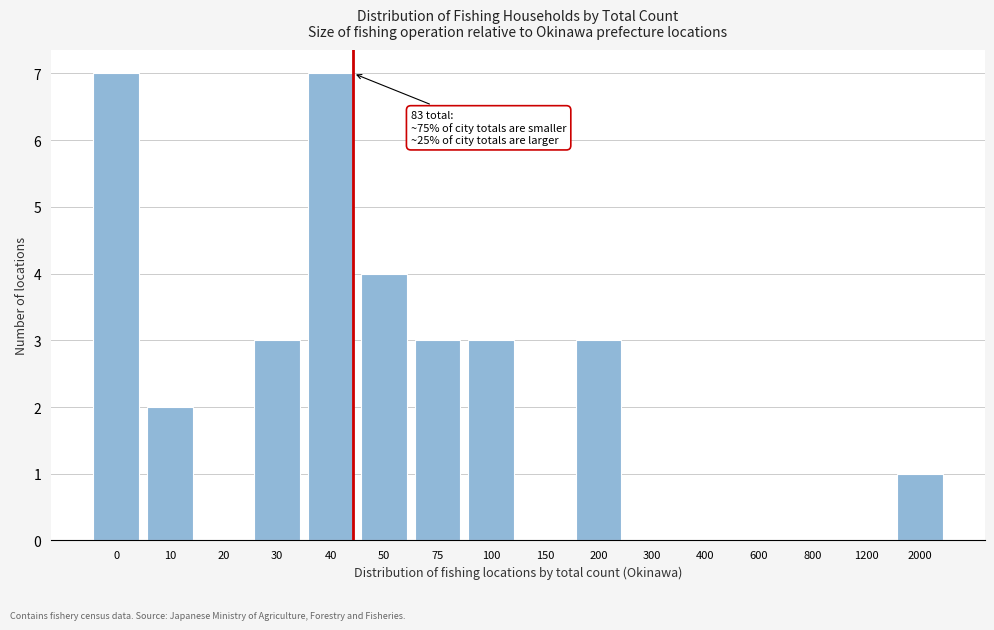

Reading left to right, what are all the values shown in this chart?

0=7	10=2	20=0	30=3	40=7	50=4	75=3	100=3	150=0	200=3	300=0	400=0	600=0	800=0	1200=0	2000=1